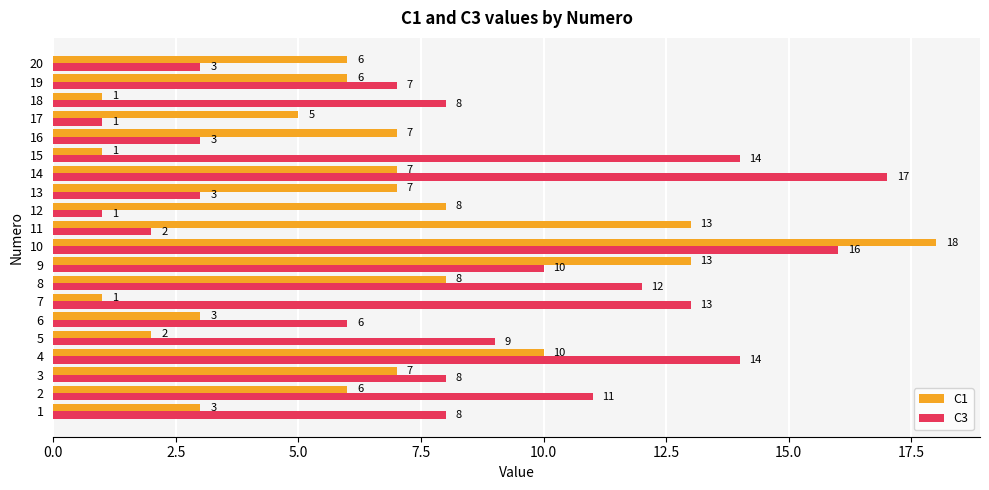

Rank the series at 14 from lowest to highest value.

C1, C3